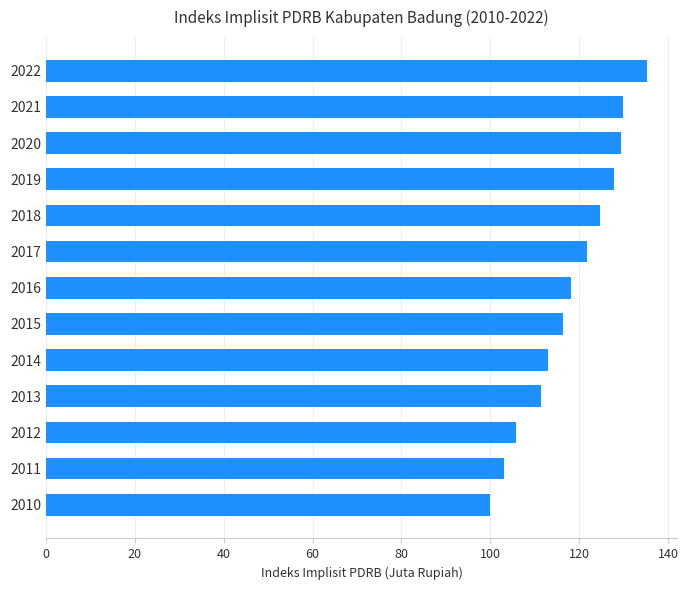

What is the ratio of the value at 2018 to the value at 2016?

1.1